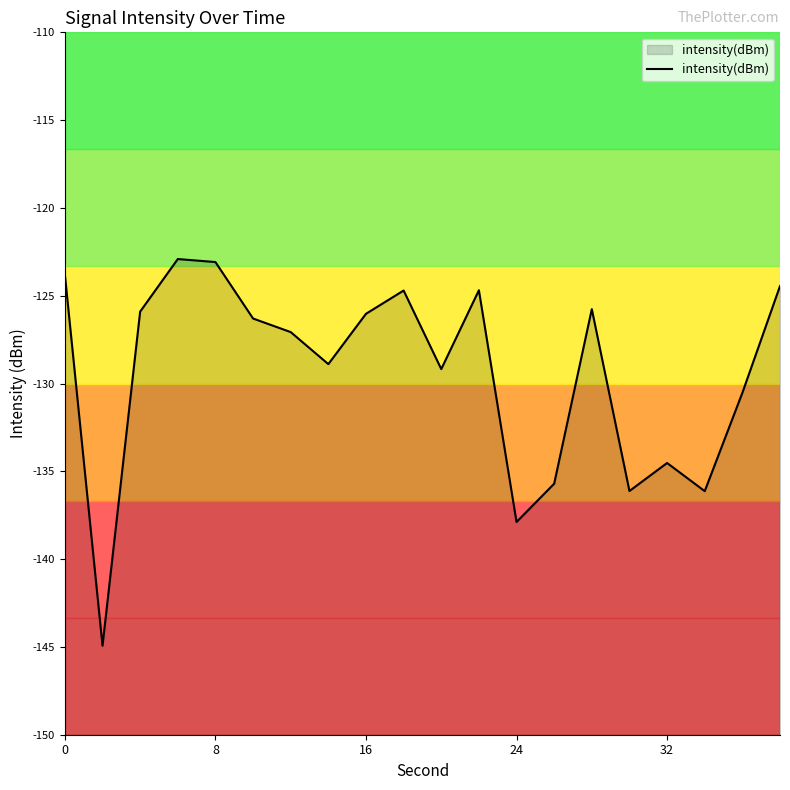

What is the greatest value displayed?

-122.9